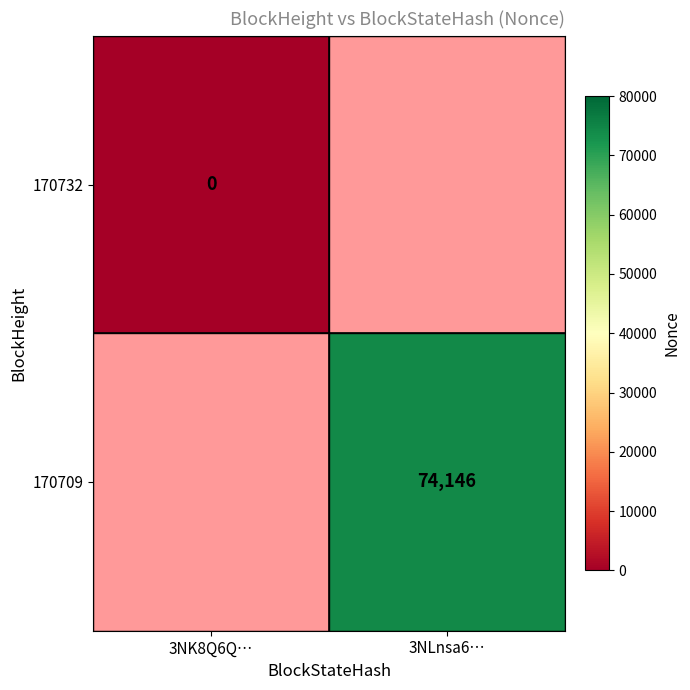

At how many categories does at least one series exceed 34925?

1